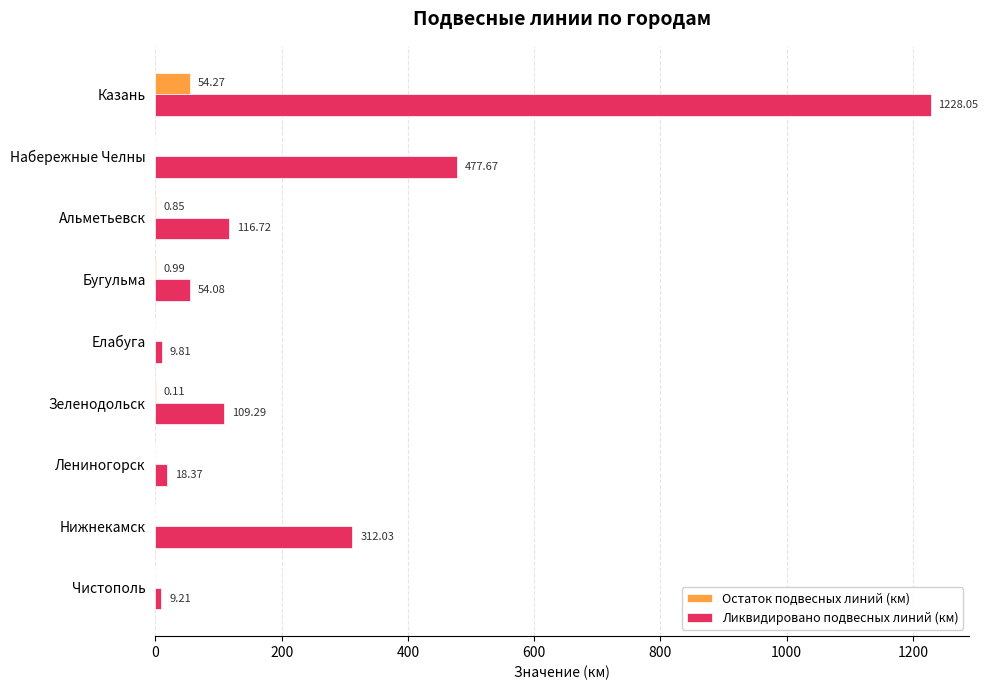

At which label does Остаток подвесных линий (км) reach its peak?

Казань